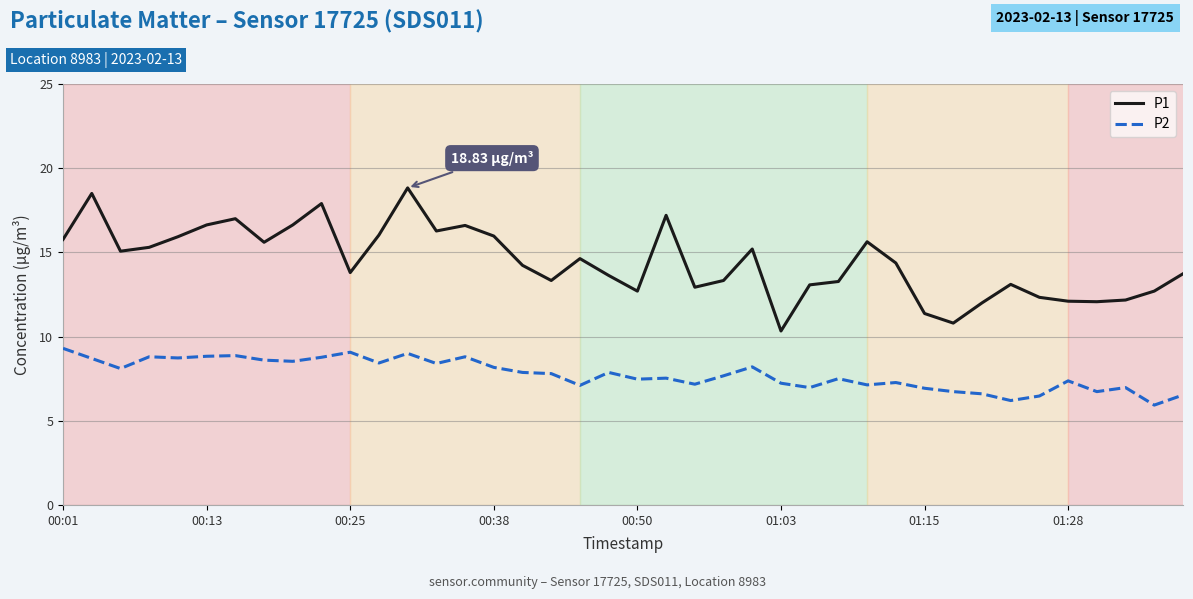

Which series has the widest spread of values?

P1